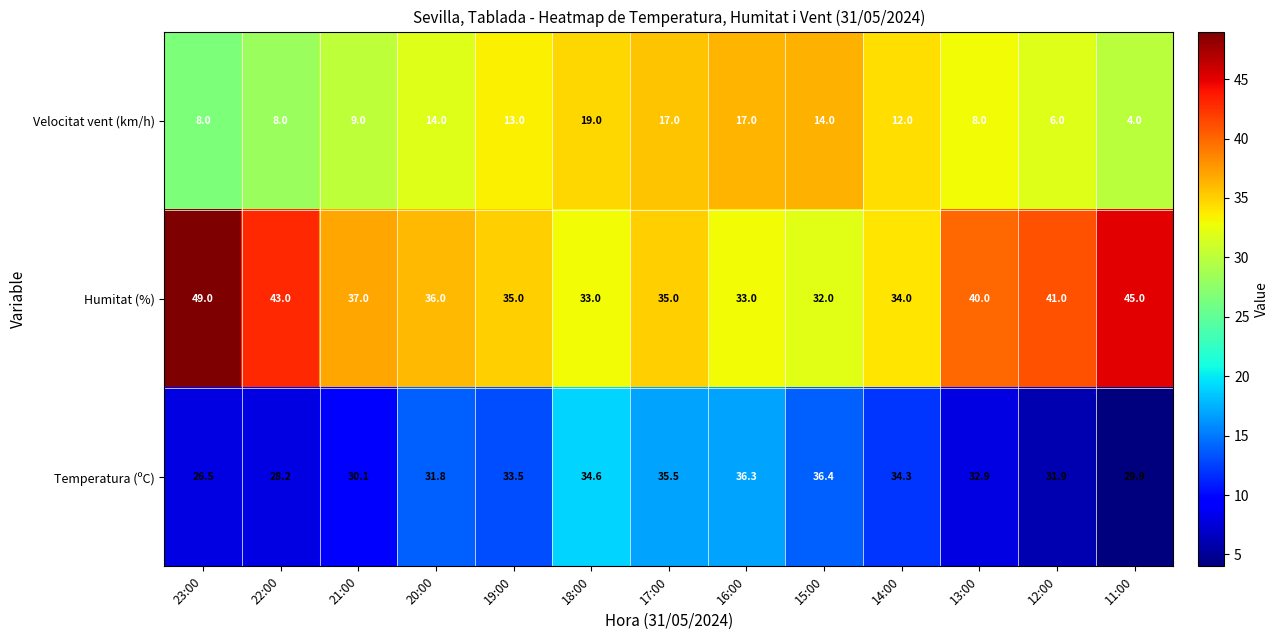

What is the difference between the second highest and second lowest values in the Velocitat vent (km/h) series?

11.0